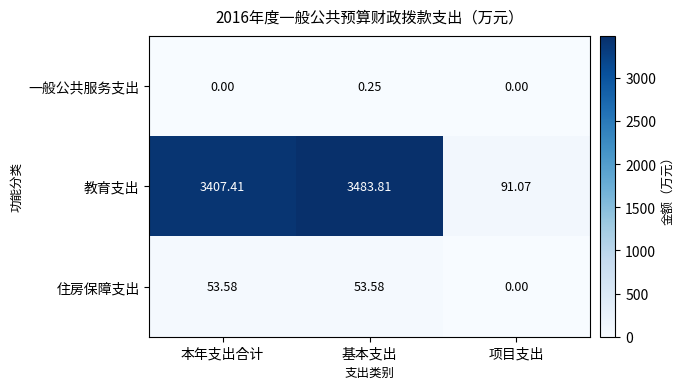

Which label corresponds to the largest value in the chart?

基本支出